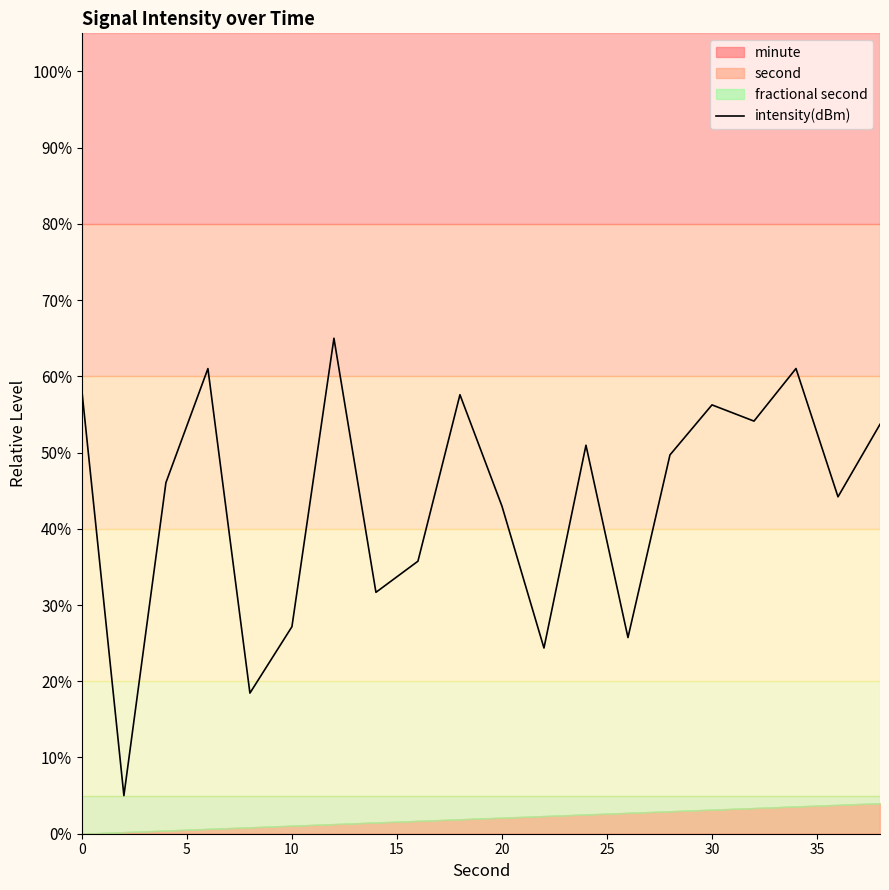

What is the maximum value shown in the chart?

65.0